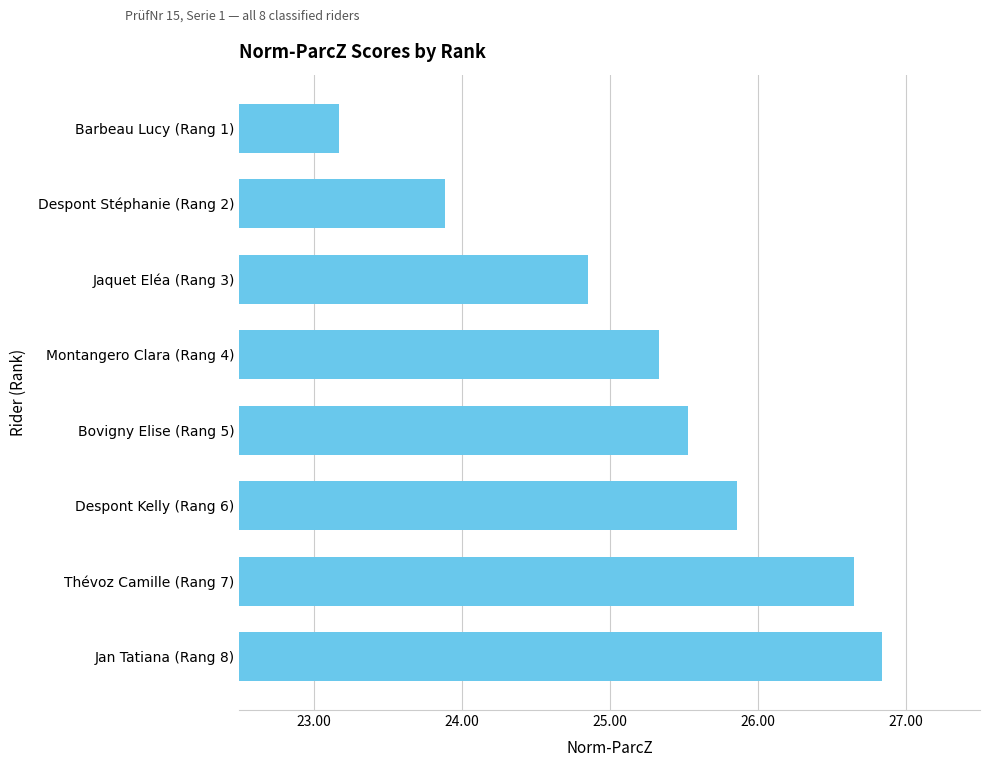

What is the greatest value displayed?

26.8